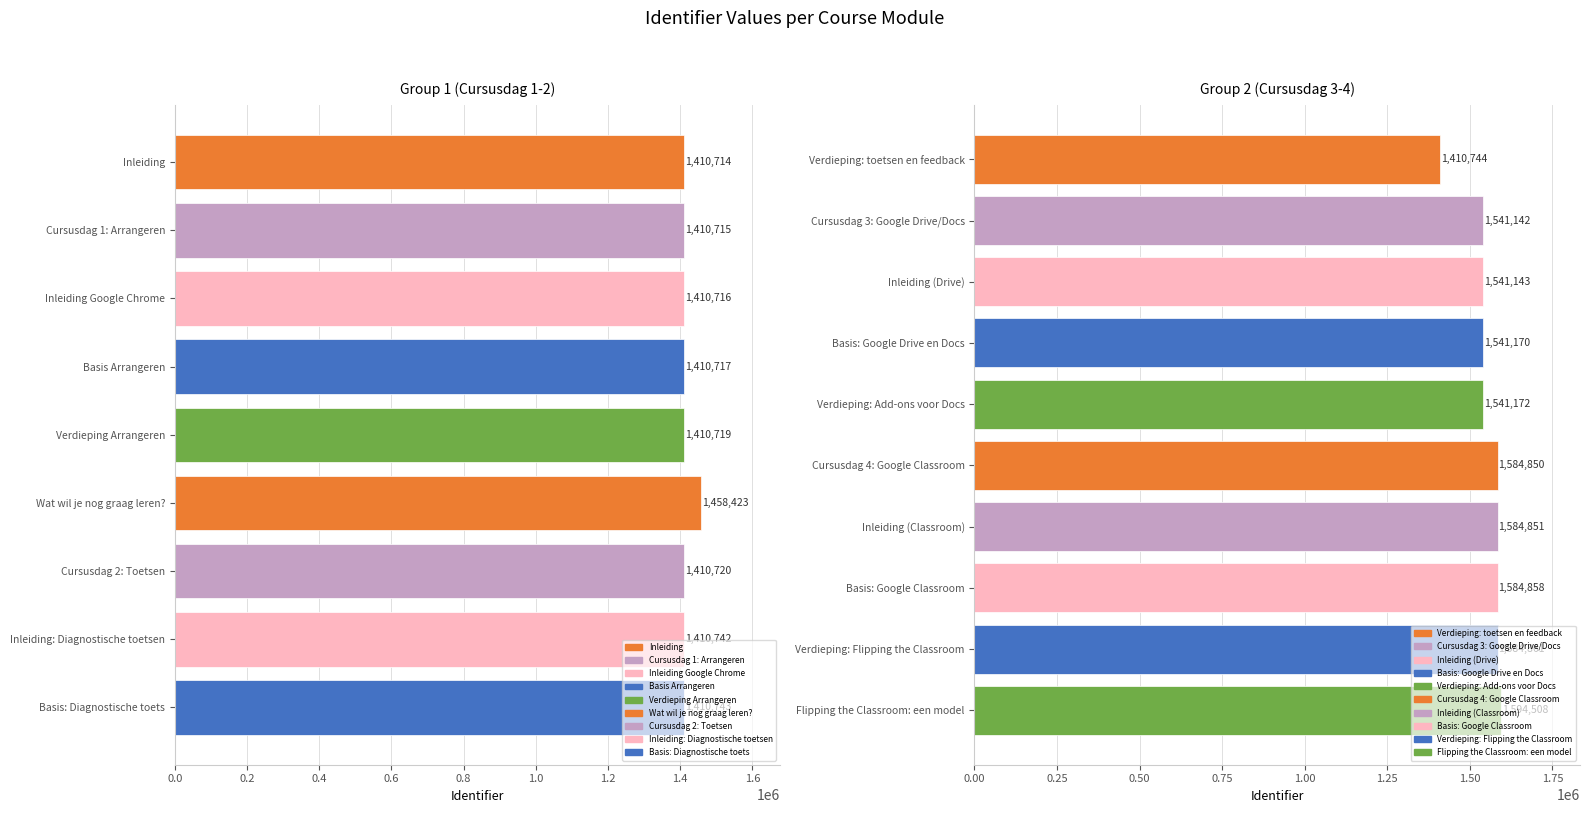

List the labels in order of value, smallest first.

Inleiding, Cursusdag 1: Arrangeren, Inleiding Google Chrome, Basis Arrangeren, Verdieping Arrangeren, Cursusdag 2: Toetsen, Inleiding: Diagnostische toetsen, Basis: Diagnostische toets, Verdieping: toetsen en feedback, Wat wil je nog graag leren?, Cursusdag 3: Google Drive/Docs, Inleiding (Drive), Basis: Google Drive en Docs, Verdieping: Add-ons voor Docs, Cursusdag 4: Google Classroom, Inleiding (Classroom), Basis: Google Classroom, Verdieping: Flipping the Classroom, Flipping the Classroom: een model